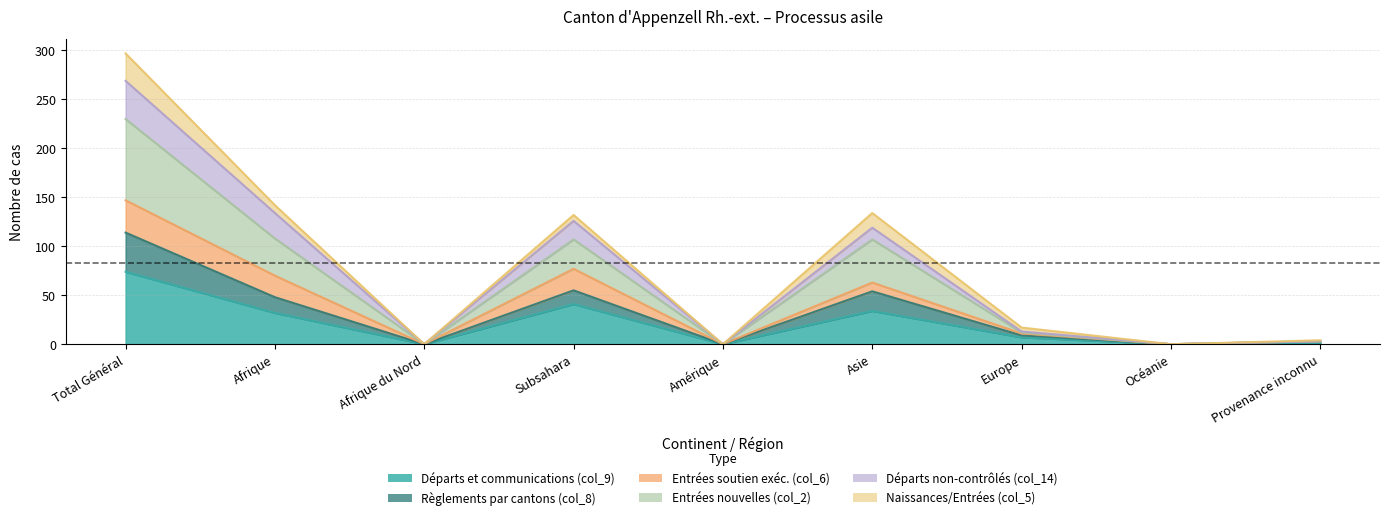

True or false: col_8 and col_9 cross at least once.

False